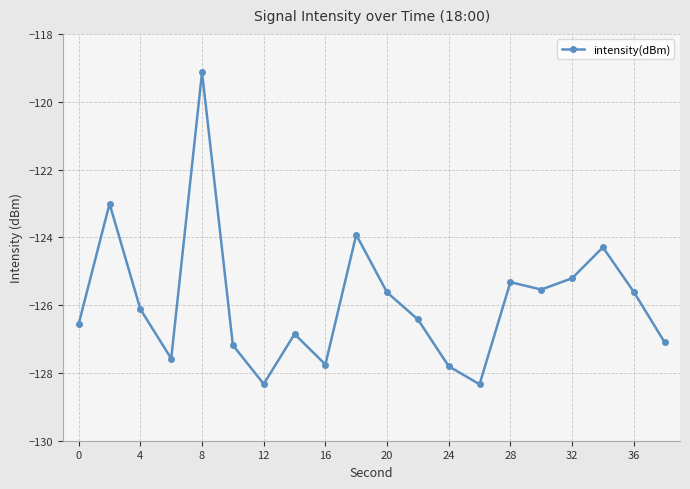

What is the smallest value displayed?

-128.3